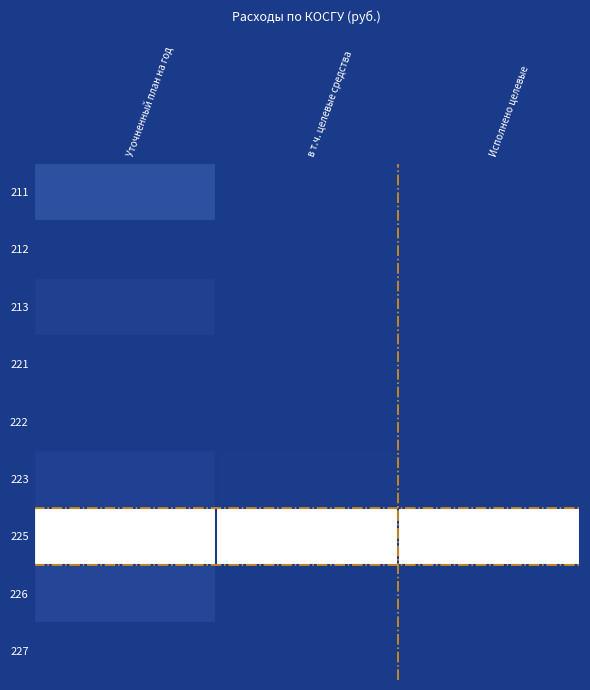

Reading left to right, extract all data points from this chart.

211: Уточненный план на год=0.2	в т.ч. целевые средства=0.0	Исполнено целевые=0.0
212: Уточненный план на год=0.0	в т.ч. целевые средства=0.0	Исполнено целевые=0.0
213: Уточненный план на год=0.1	в т.ч. целевые средства=0.0	Исполнено целевые=0.0
221: Уточненный план на год=0.0	в т.ч. целевые средства=0.0	Исполнено целевые=0.0
222: Уточненный план на год=0.0	в т.ч. целевые средства=0.0	Исполнено целевые=0.0
223: Уточненный план на год=0.1	в т.ч. целевые средства=0.0	Исполнено целевые=0.0
225: Уточненный план на год=1.0	в т.ч. целевые средства=1.0	Исполнено целевые=1.0
226: Уточненный план на год=0.1	в т.ч. целевые средства=0.0	Исполнено целевые=0.0
227: Уточненный план на год=0.0	в т.ч. целевые средства=0.0	Исполнено целевые=0.0